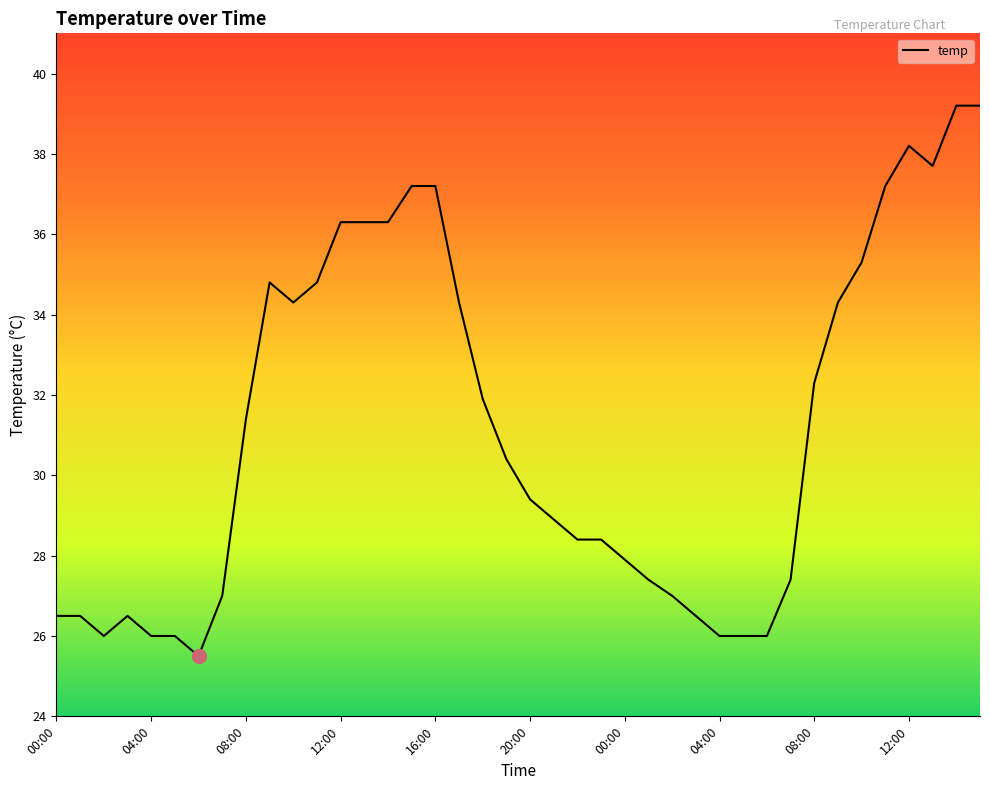

What is the minimum value shown in the chart?

25.5